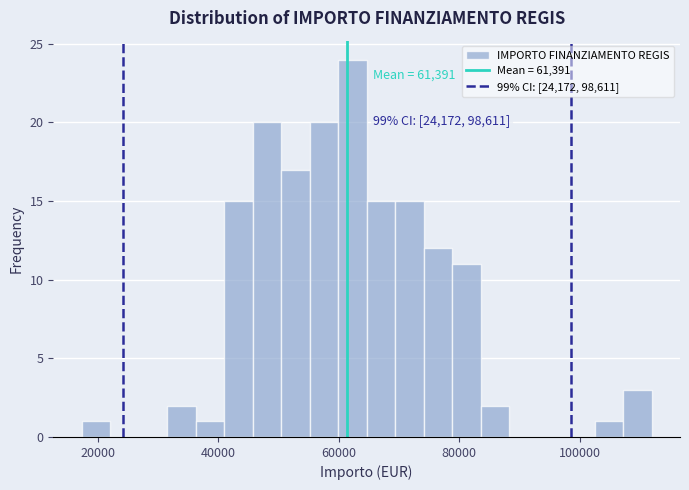

Around what value on the x-axis is the tallest bar? Give the approximate position of its centre, as read against the axis.

62000